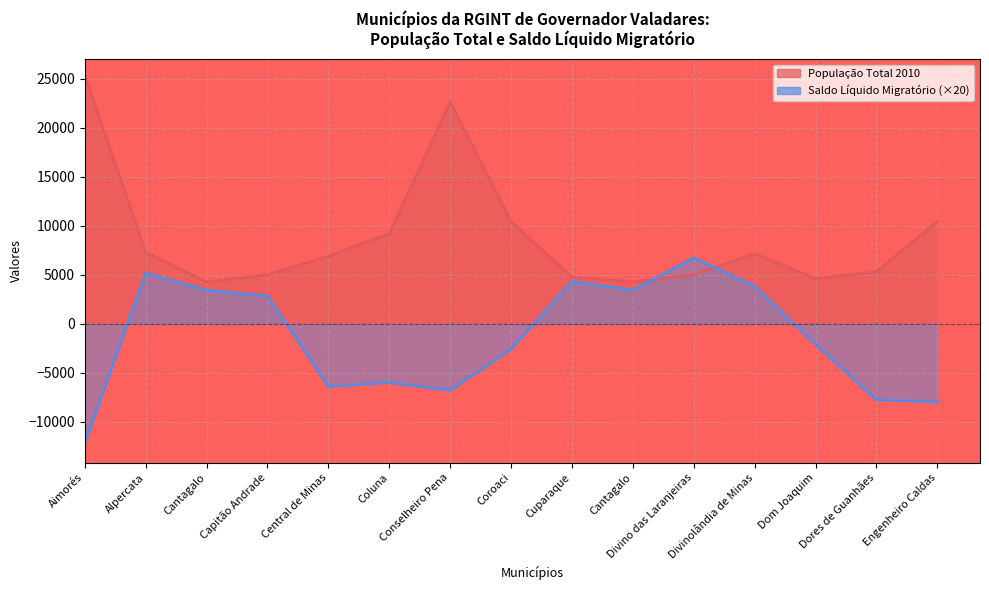

True or false: População Total 2010 has more than 2 interior local peaks.

False